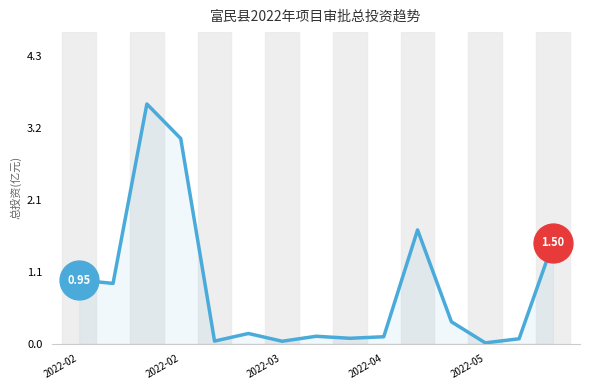

Does the chart display data point markers on the line(s)?

No